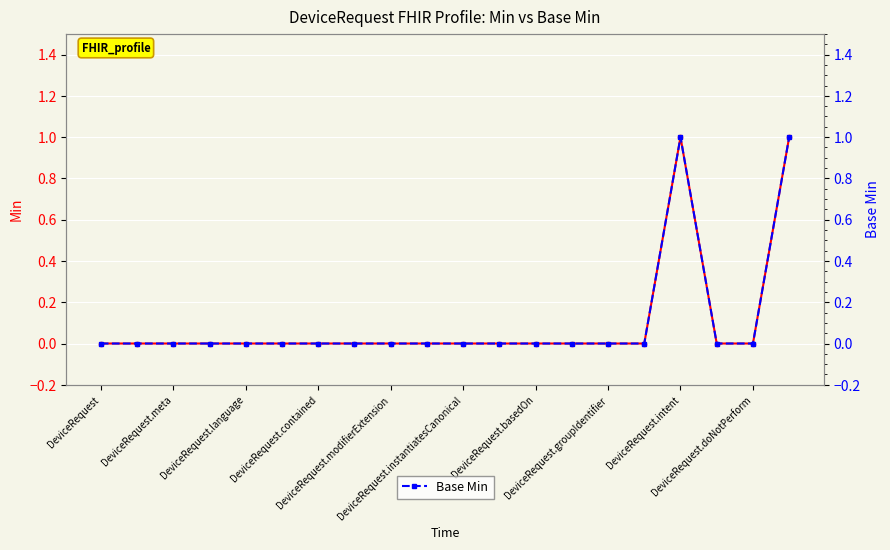

Which series has the largest range (max minus min)?

Min